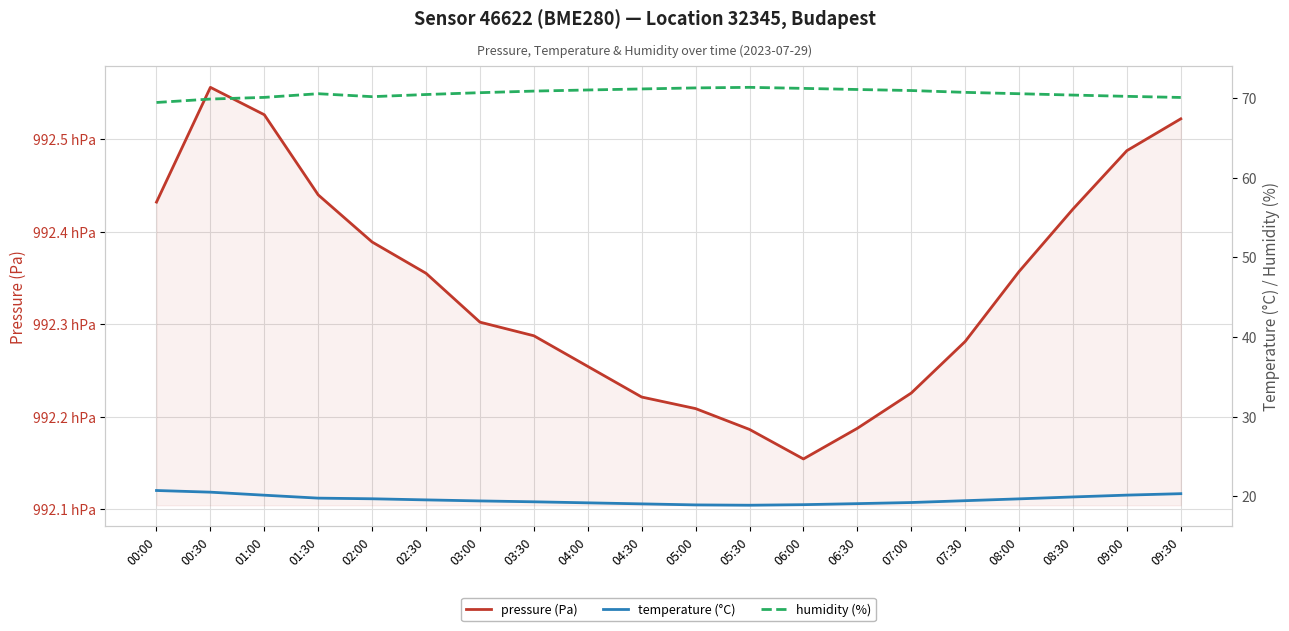

How many lines are shown in the chart?

3